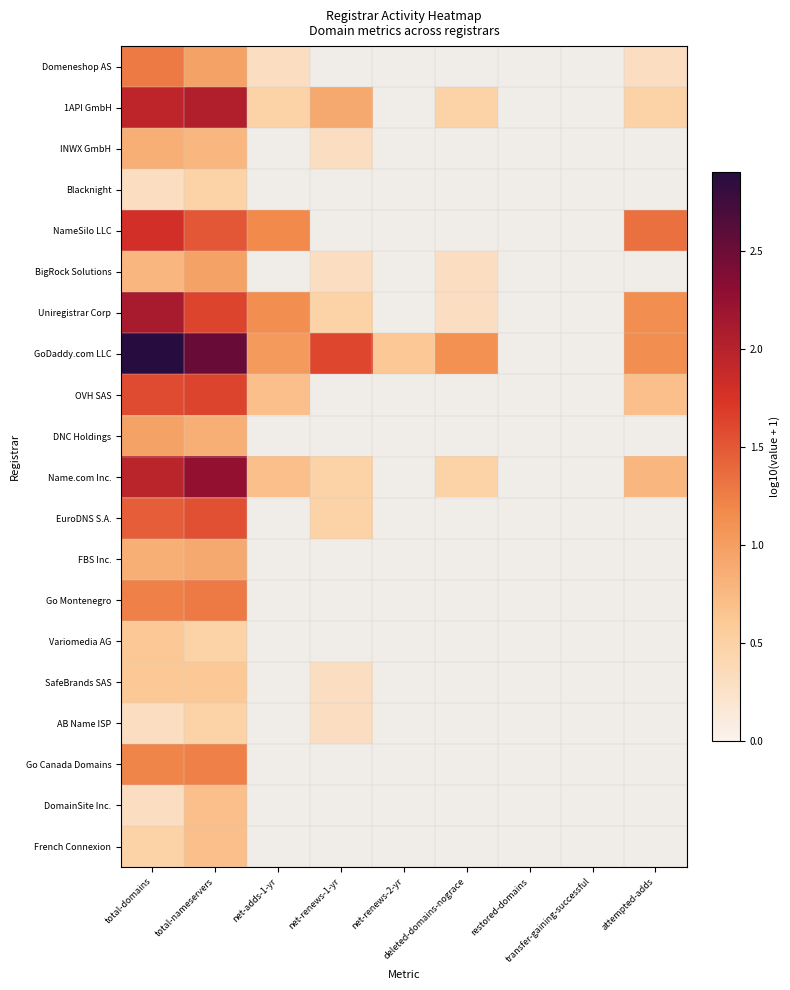

What value does the GoDaddy.com LLC series have at net-renews-2-yr?

0.6